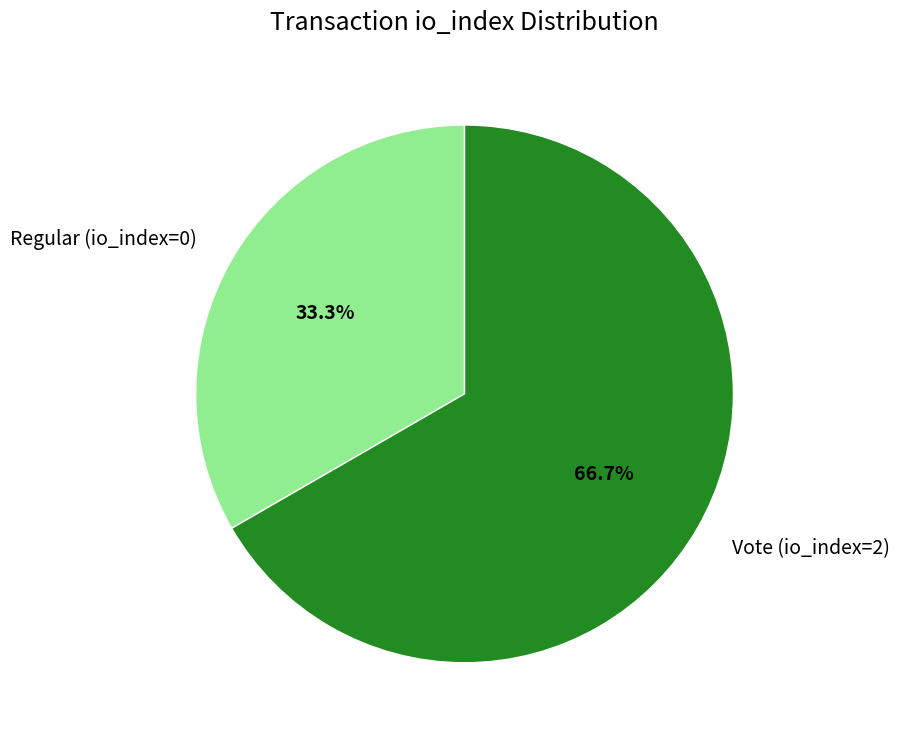

Rank the categories by value from lowest to highest.

Regular (io_index=0), Vote (io_index=2)